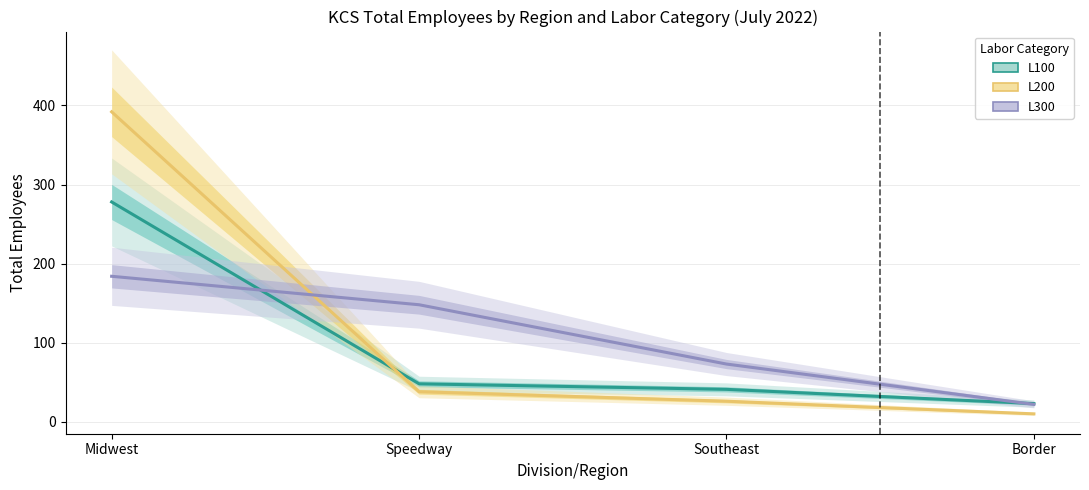

What is the label of the 4th point from the right?

Midwest